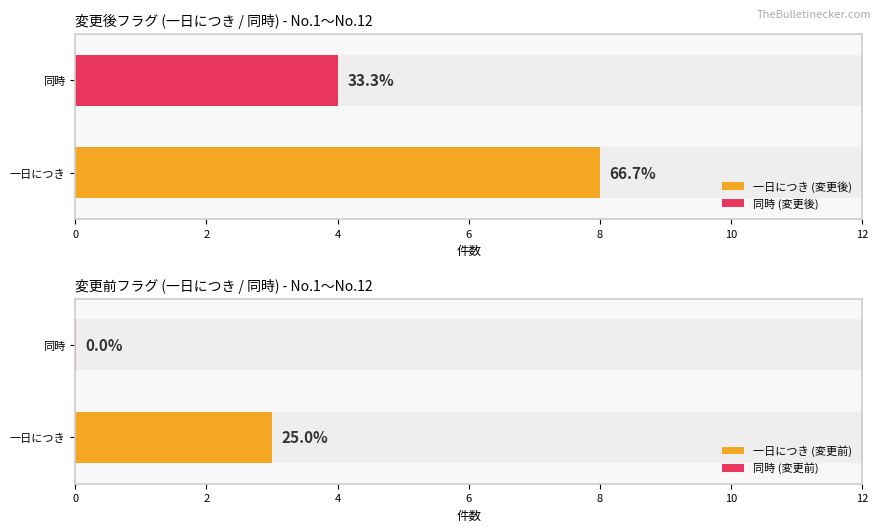

Is the value of 変更前_同時 at 1 greater than the value of 変更前_一日につき at 16?

No